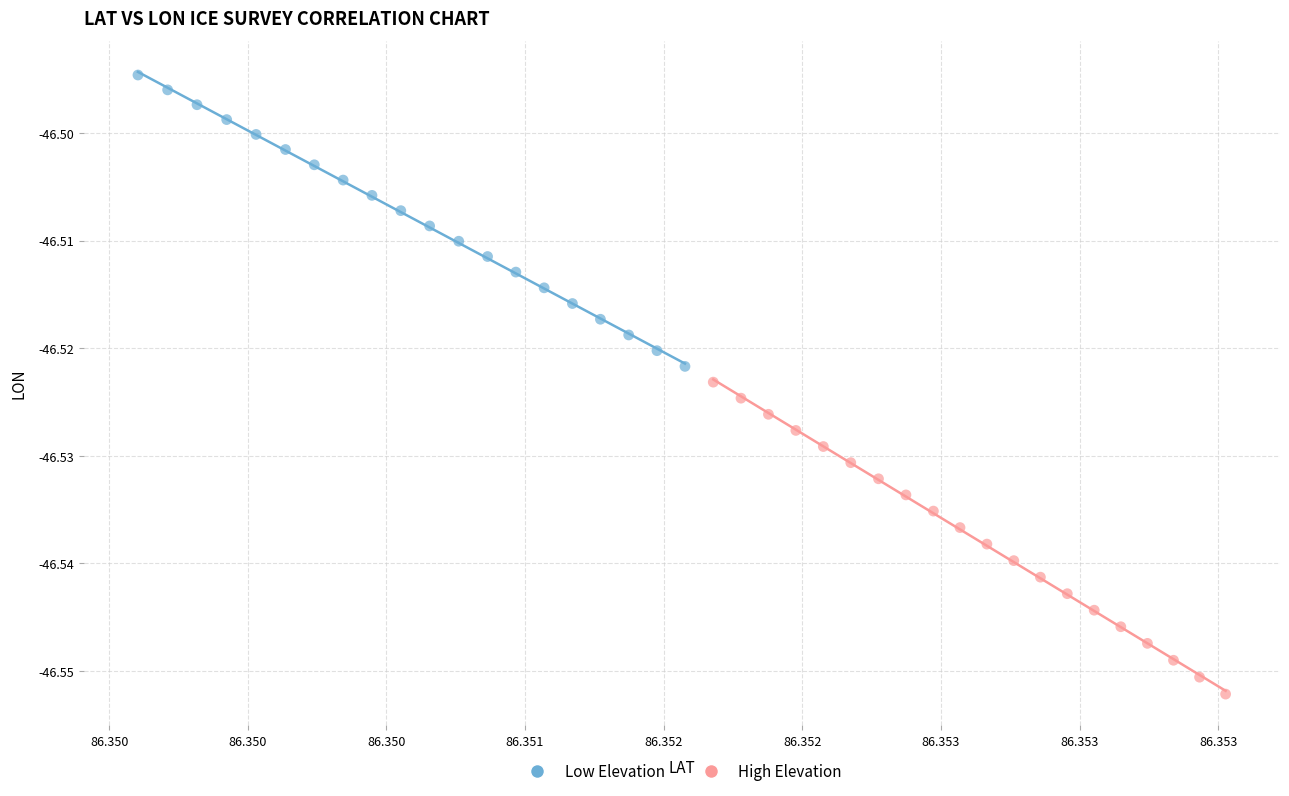

What are all the series names shown in the legend?

Low Elevation, High Elevation